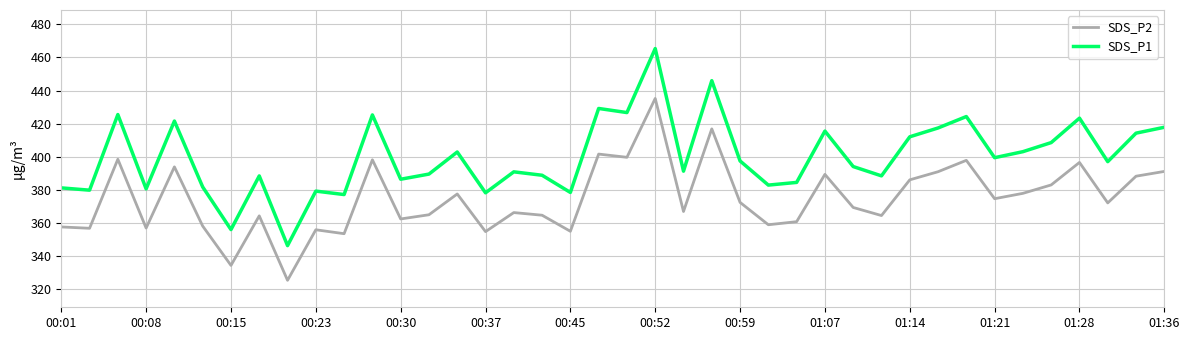

What is the highest value of the SDS_P2 series?

435.3